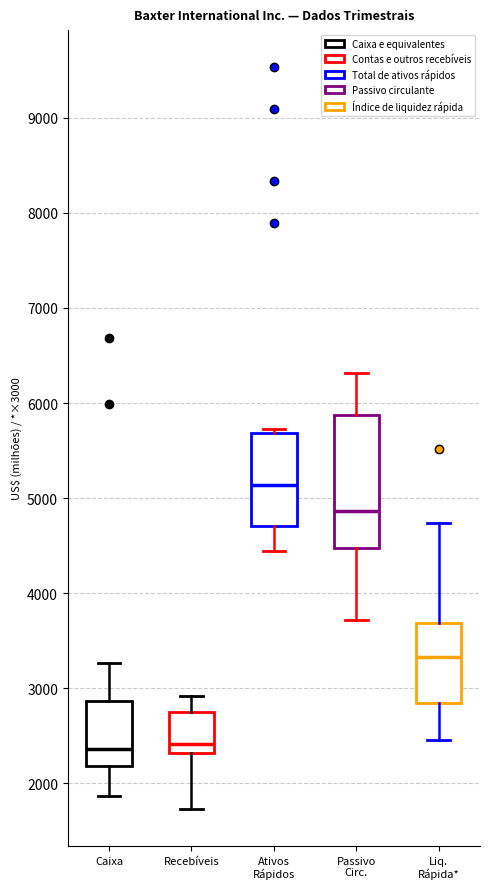

Where does the lower whisker of the box for Ativos Rápidos end on the y-axis? The values are not printed on the chart, so give them approximately, as read against the axis.

4400